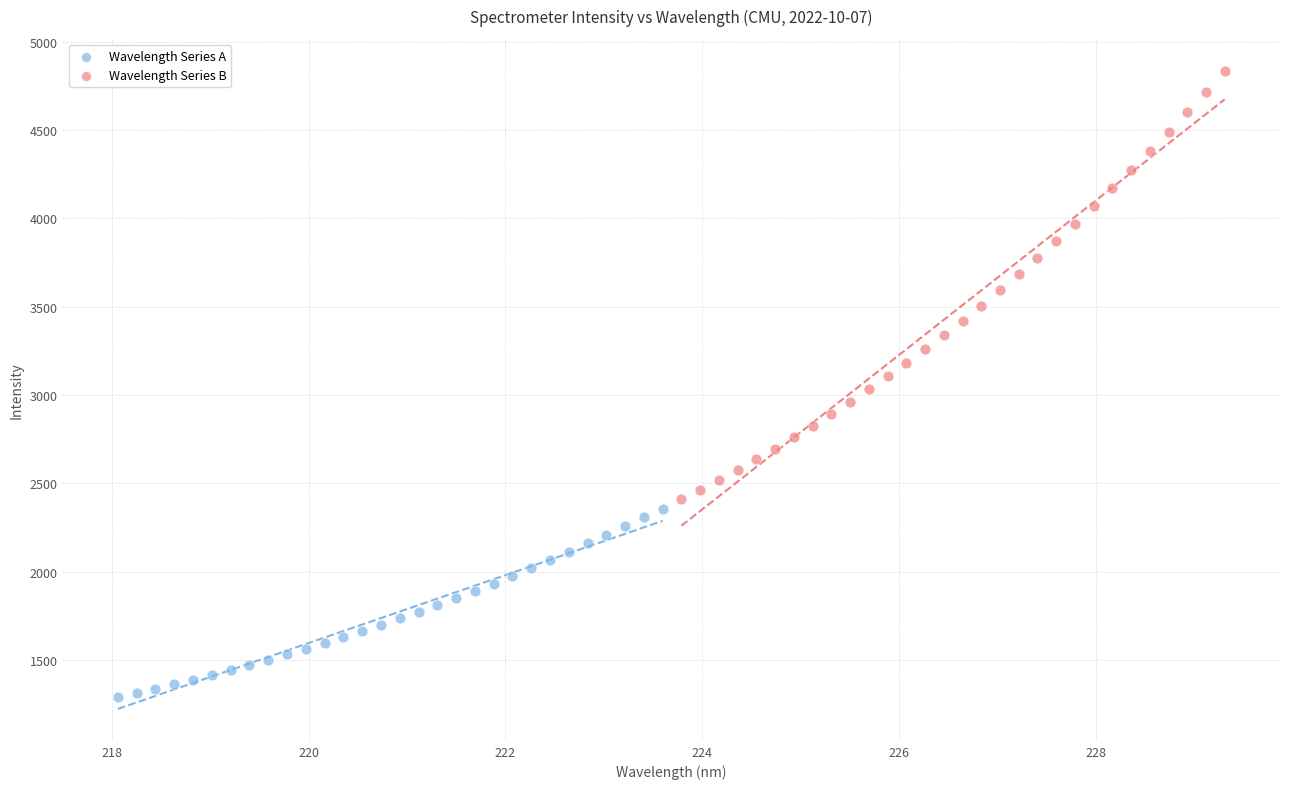

Which series has the widest spread of Y values?

Wavelength Series B